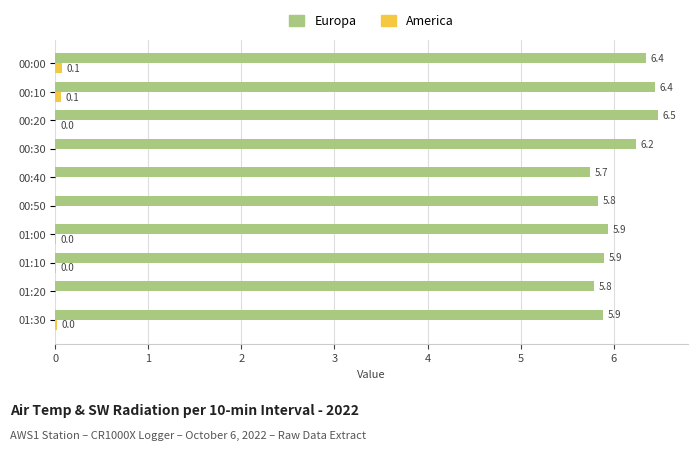

The Europa series shows 1.3 at 00:10. True or false?

False